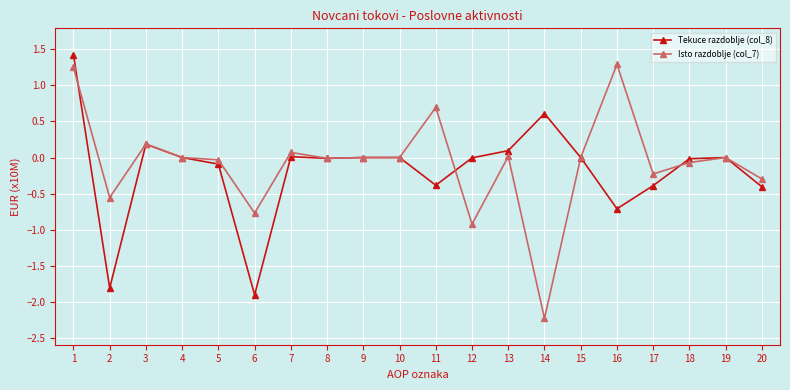

What is the total value across all series at 1?

2.7